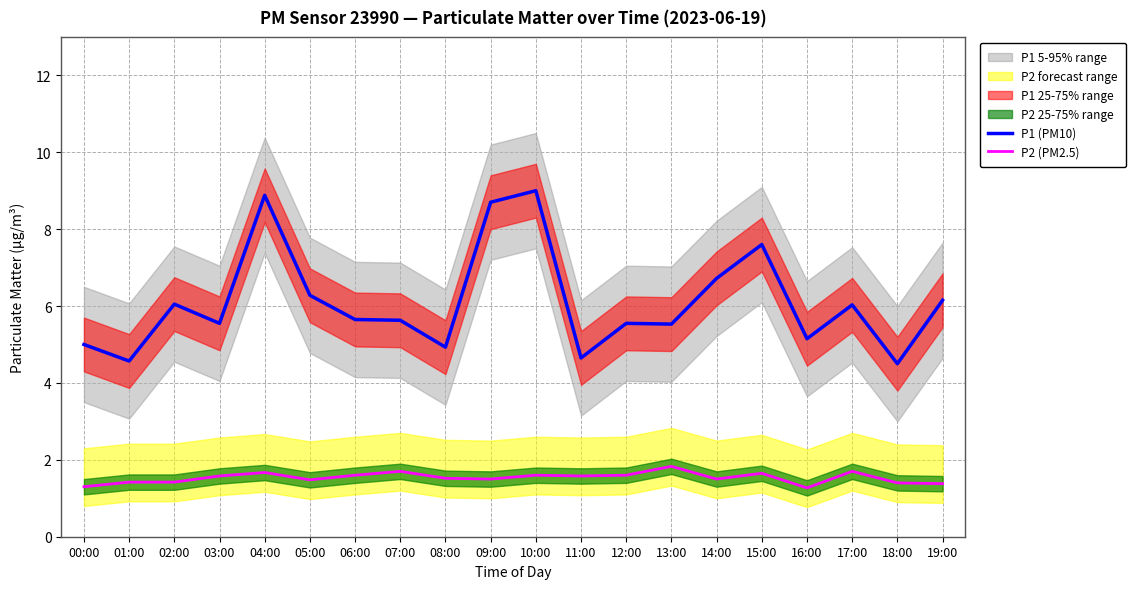

At which category does P2 (PM2.5) reach its first local peak?

04:00